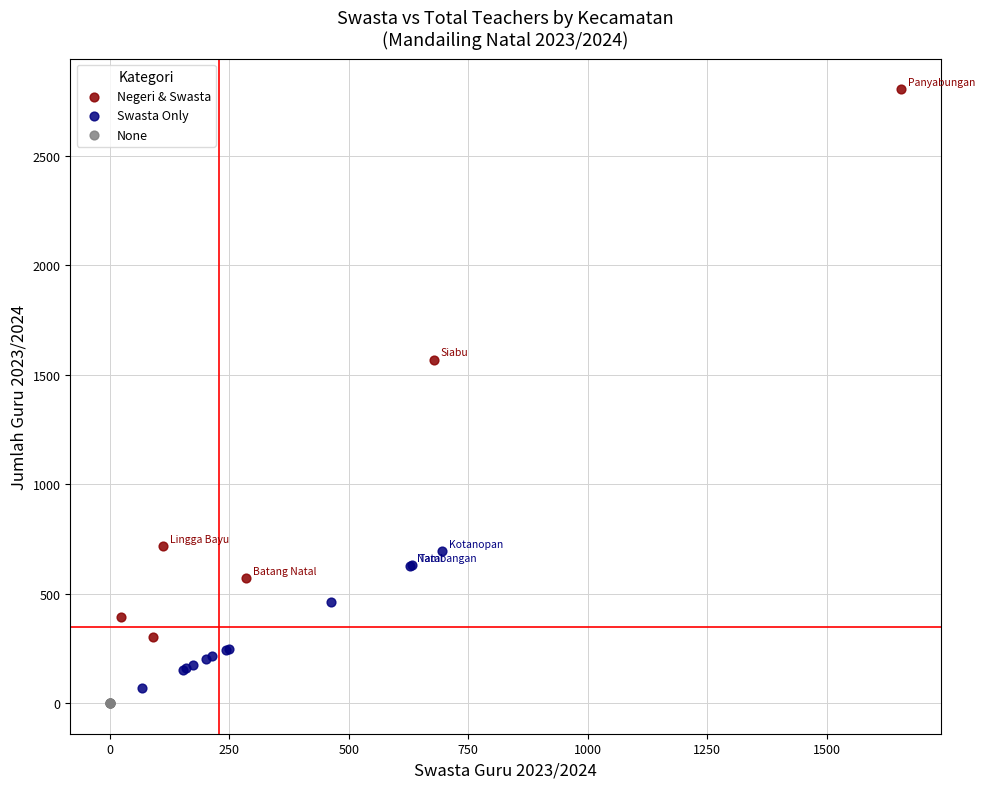

What are all the series names shown in the legend?

Negeri & Swasta, Swasta Only, None